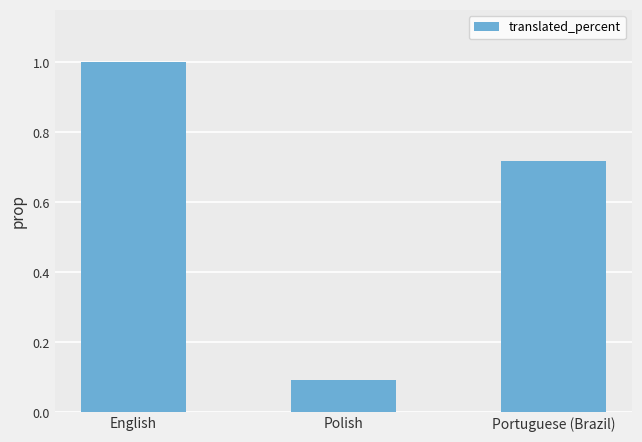

How many values are between 0 and 1?

3